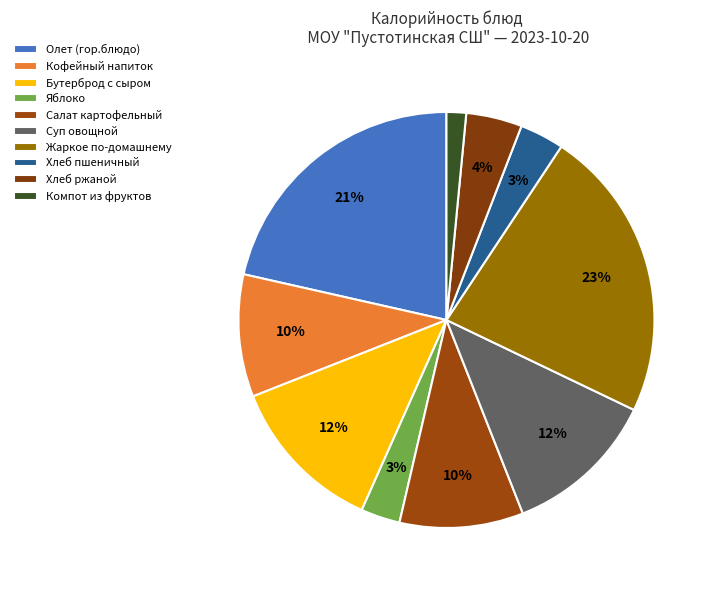

Rank the categories by value from highest to lowest.

Жаркое по-домашнему, Олет (гор.блюдо), Бутерброд с сыром, Суп овощной, Салат картофельный, Кофейный напиток, Хлеб ржаной, Хлеб пшеничный, Яблоко, Компот из фруктов